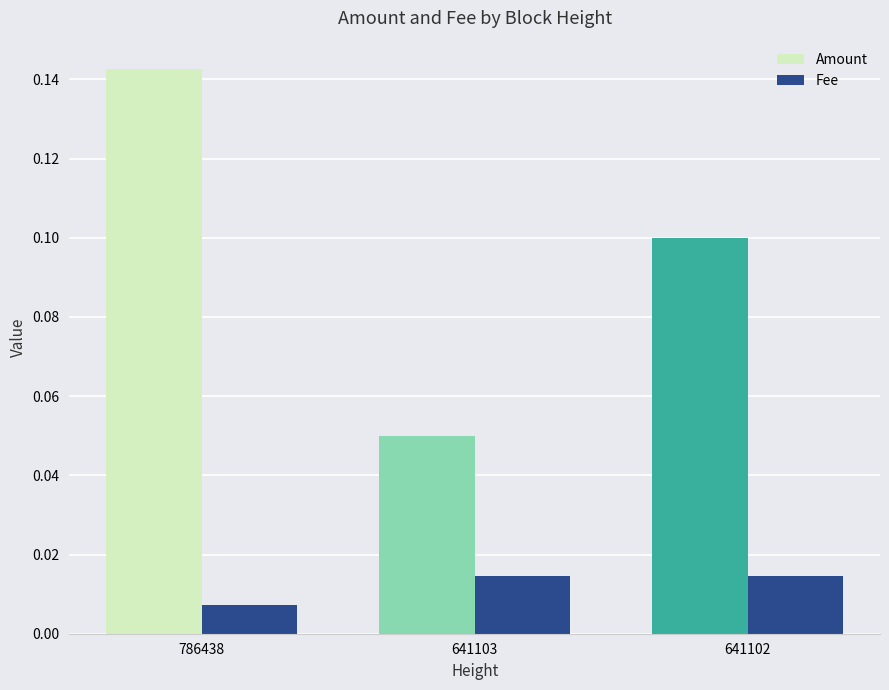

Are the bars horizontal?

No